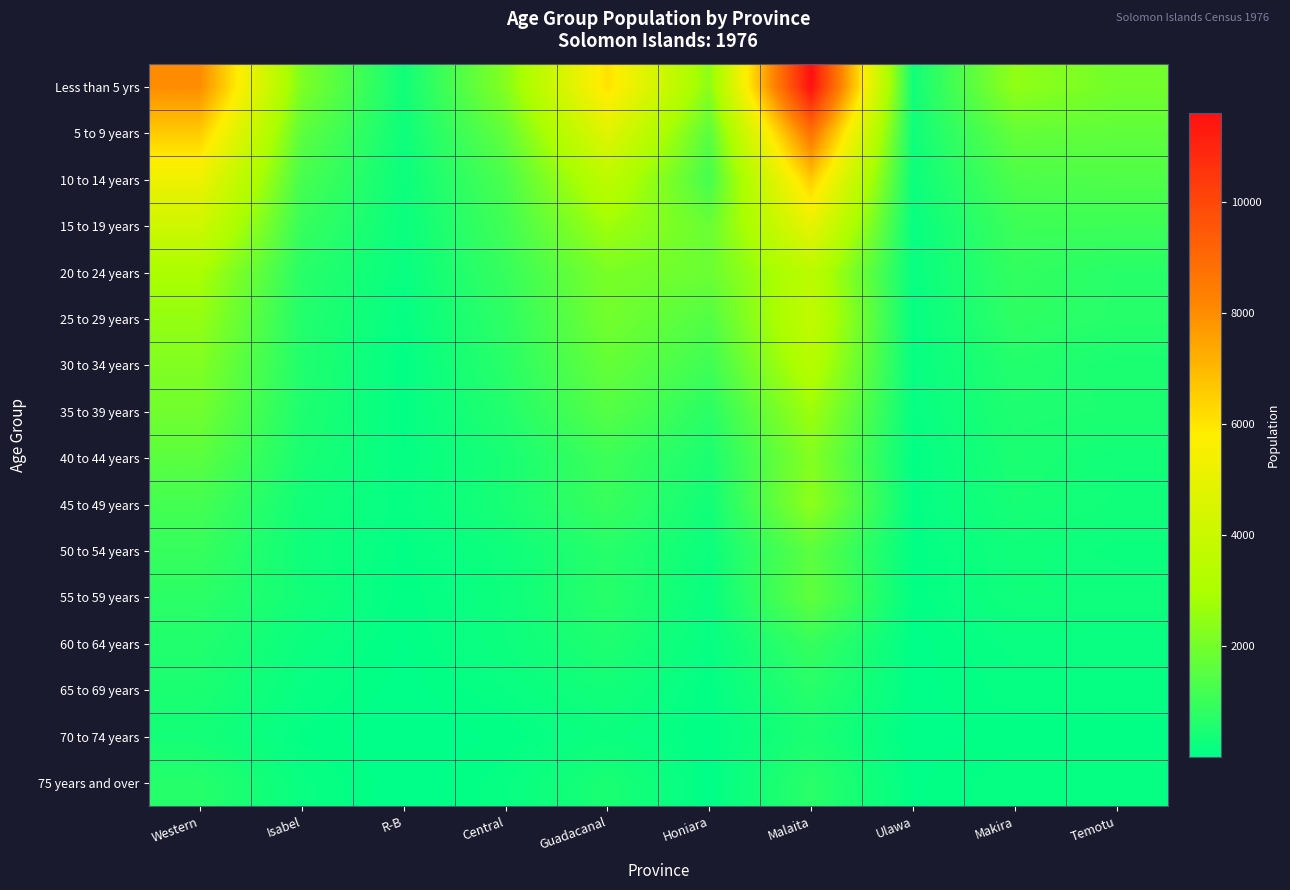

At which category is the sum across all series the highest?

Malaita